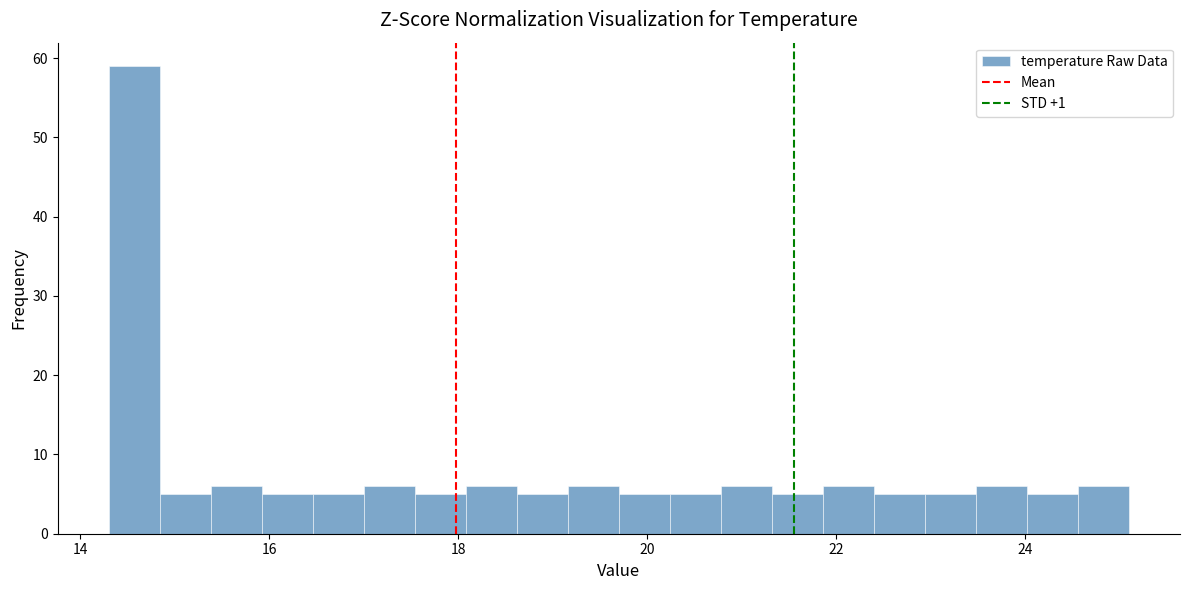

Read against the x-axis, roughly where is the centre of the tallest bar?

14.6